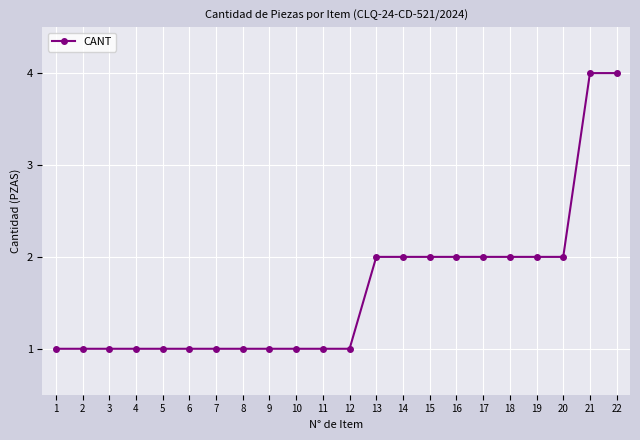

What is the sum of all values?

36